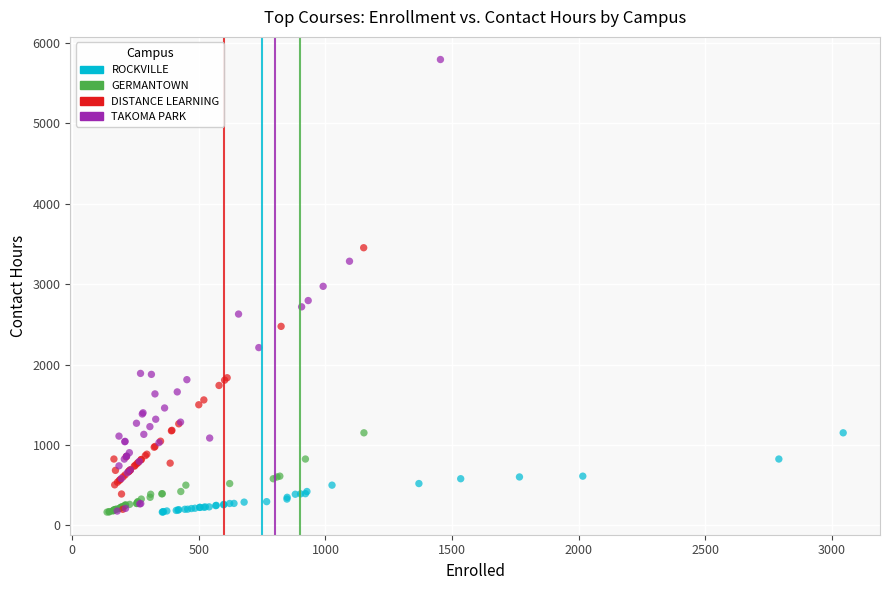

What are all the series names shown in the legend?

ROCKVILLE, GERMANTOWN, DISTANCE LEARNING, TAKOMA PARK